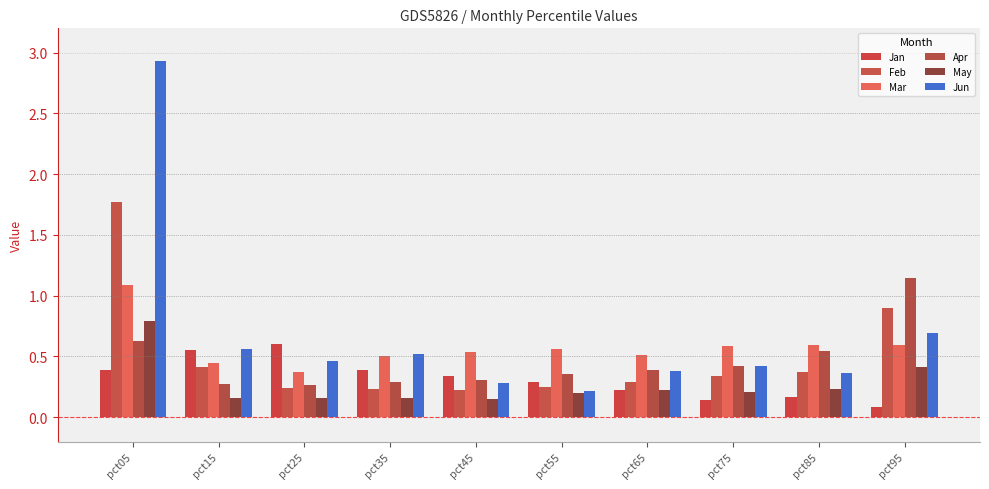

Rank the categories by Jun value from lowest to highest.

pct55, pct45, pct85, pct65, pct75, pct25, pct35, pct15, pct95, pct05